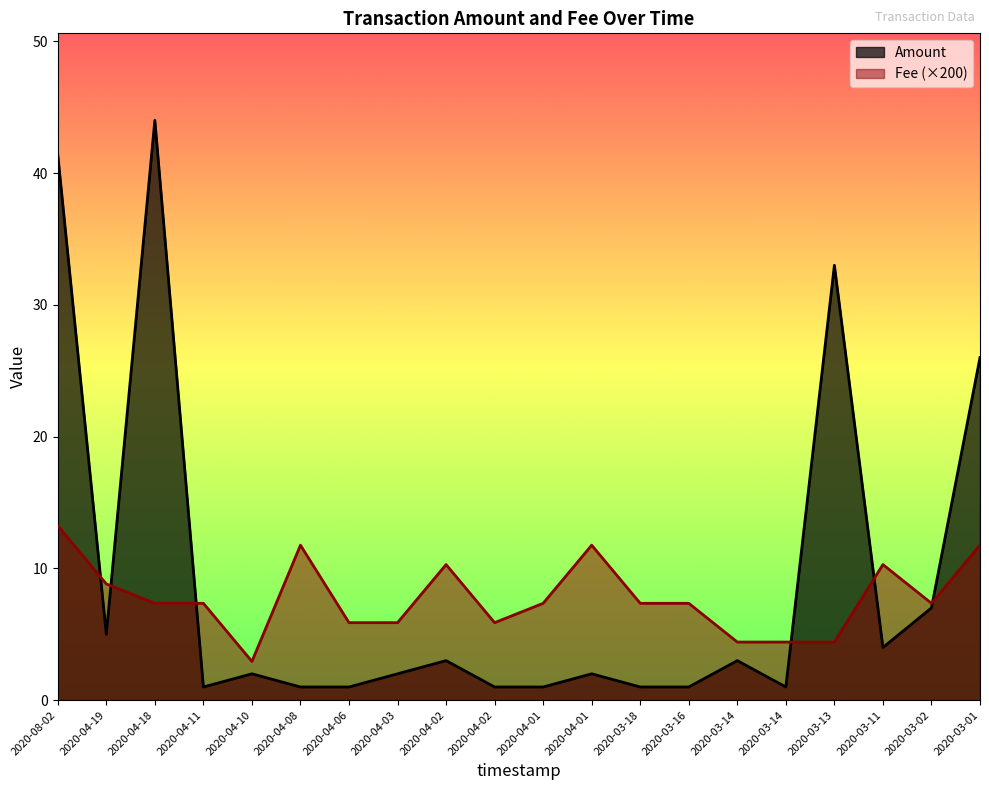

Reading left to right, transcribe all the data shown in this chart.

Amount: 41.4	5.0	44.0	1.0	2.0	1.0	1.0	2.0	3.0	1.0	1.0	2.0	1.0	1.0	3.0	1.0	33.0	4.0	7.0	26.0
Fee: 13.2	8.8	7.3	7.3	2.9	11.8	5.9	5.9	10.3	5.9	7.3	11.8	7.3	7.3	4.4	4.4	4.4	10.3	7.3	11.8